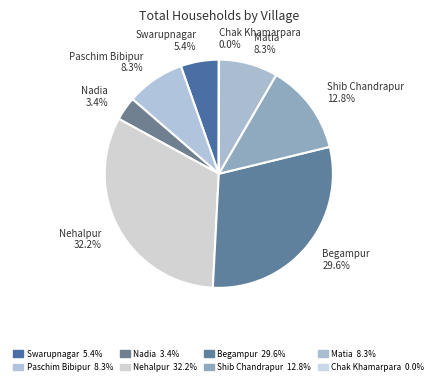

Is Swarupnagar 5.4% the majority of the pie?

No